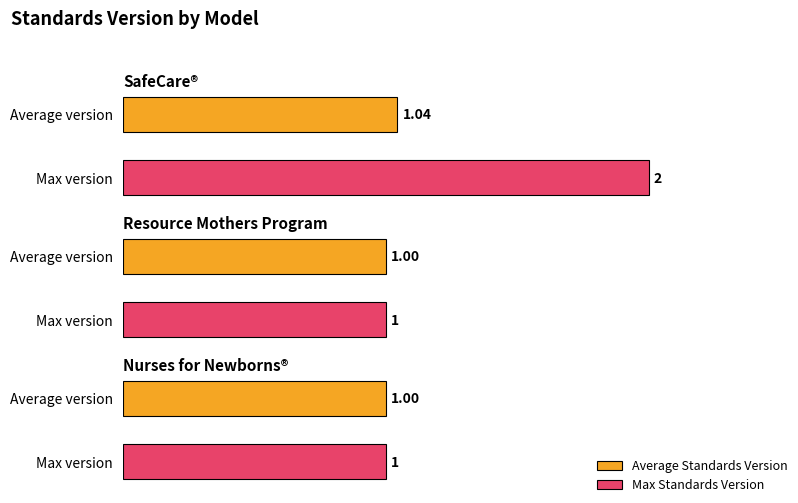

True or false: Average Standards Version has a value of 1.0 at Resource Mothers Program.

True